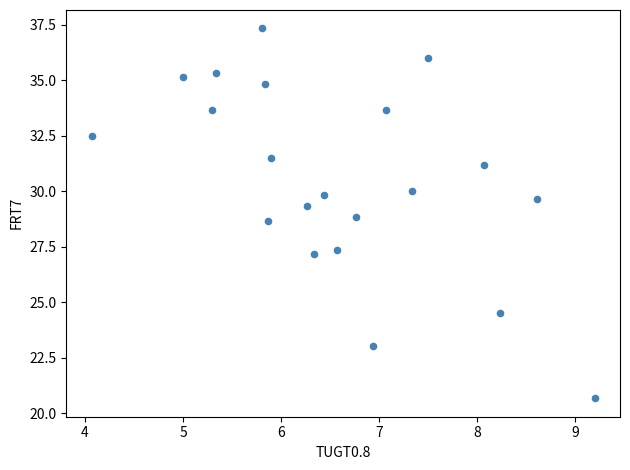

What is the range of X values (max minus min)?

5.1